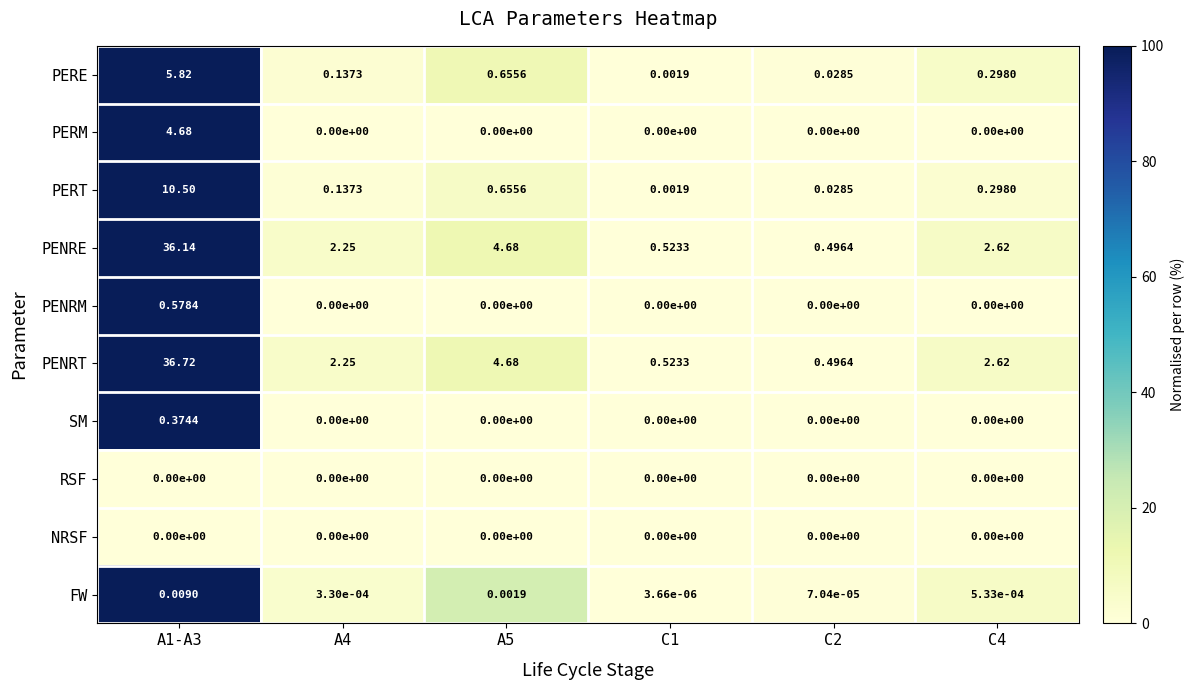

Which series changed the most between A1-A3 and A4?

PENRT